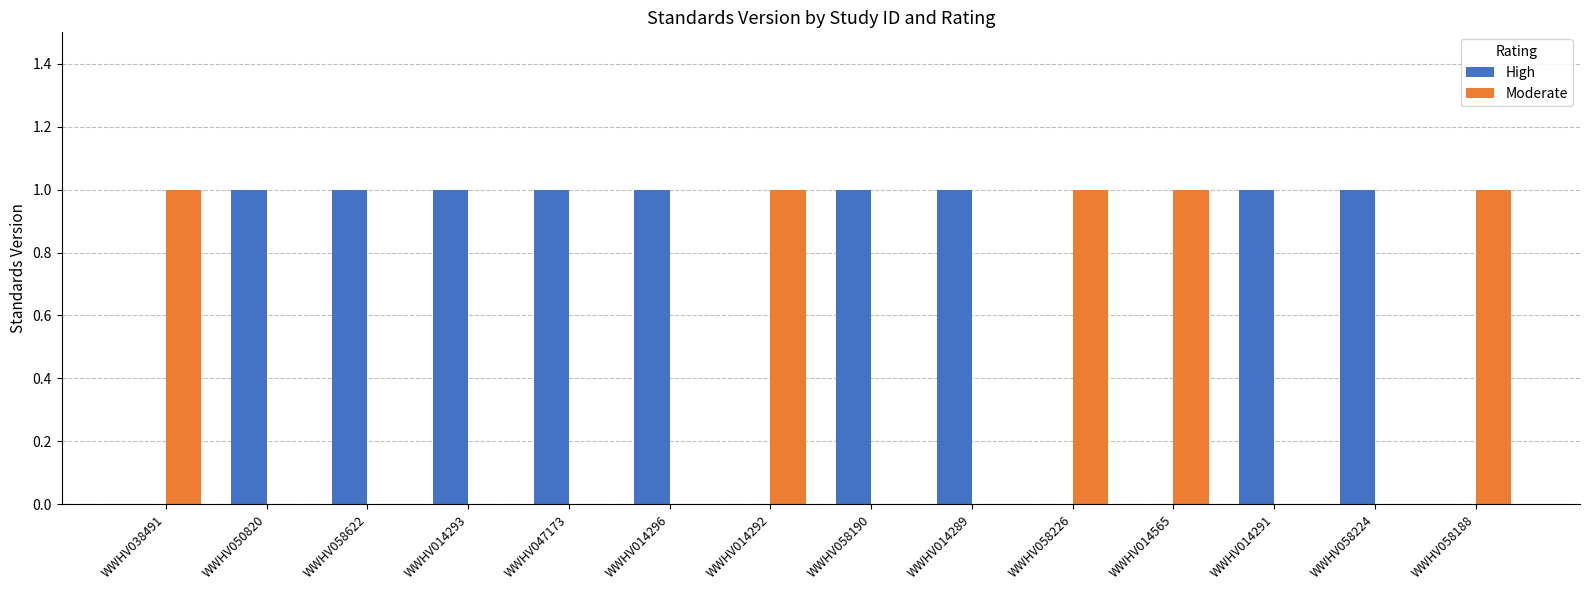

Is it true that High equals 1 at WWHV058622?

True